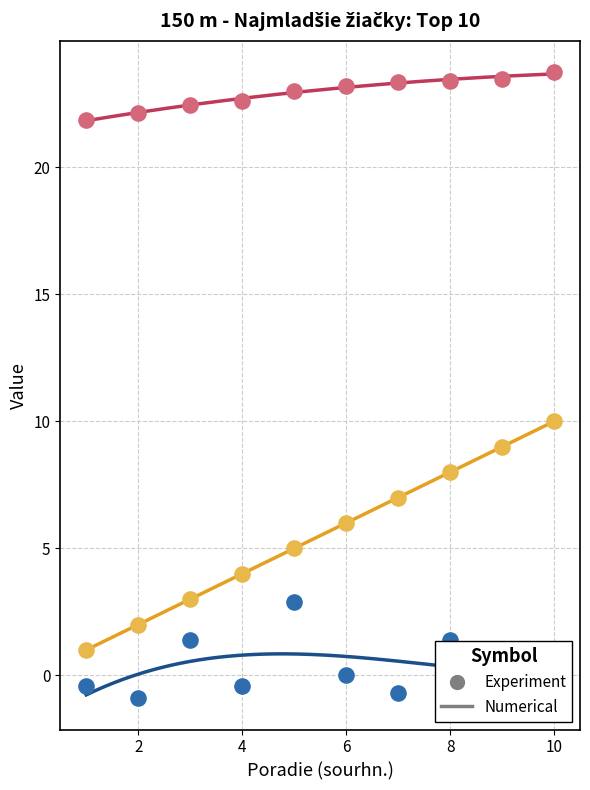

What is the total value across all series at 10?

33.8